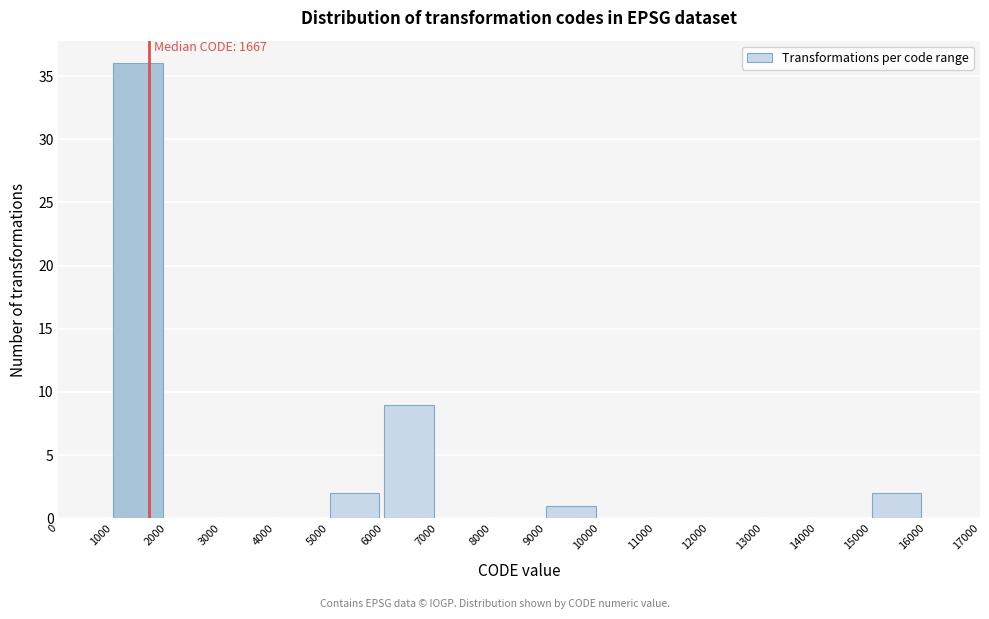

Over which range of the x-axis is the bar tallest?

1000 to 2000